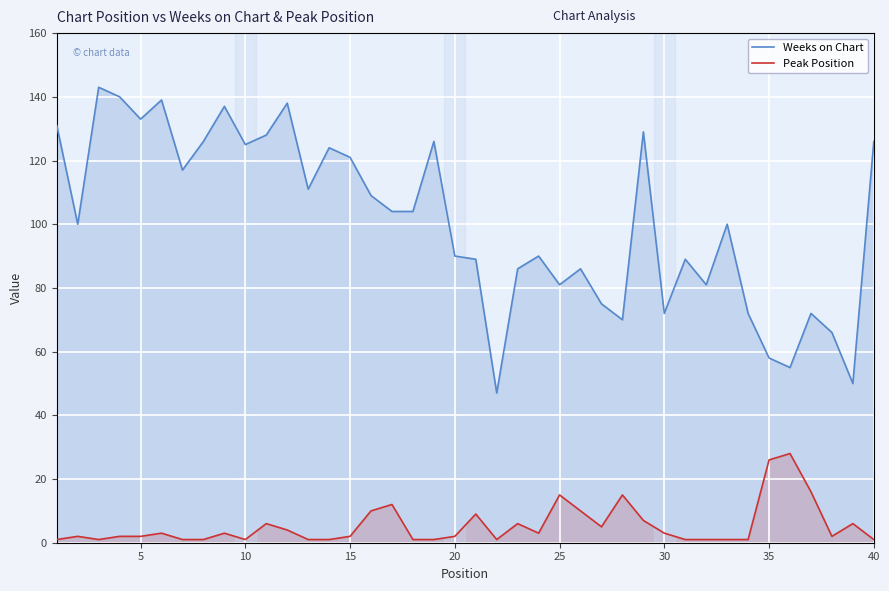

Rank the series by their maximum value, from lowest to highest.

Peak Position, Weeks on Chart